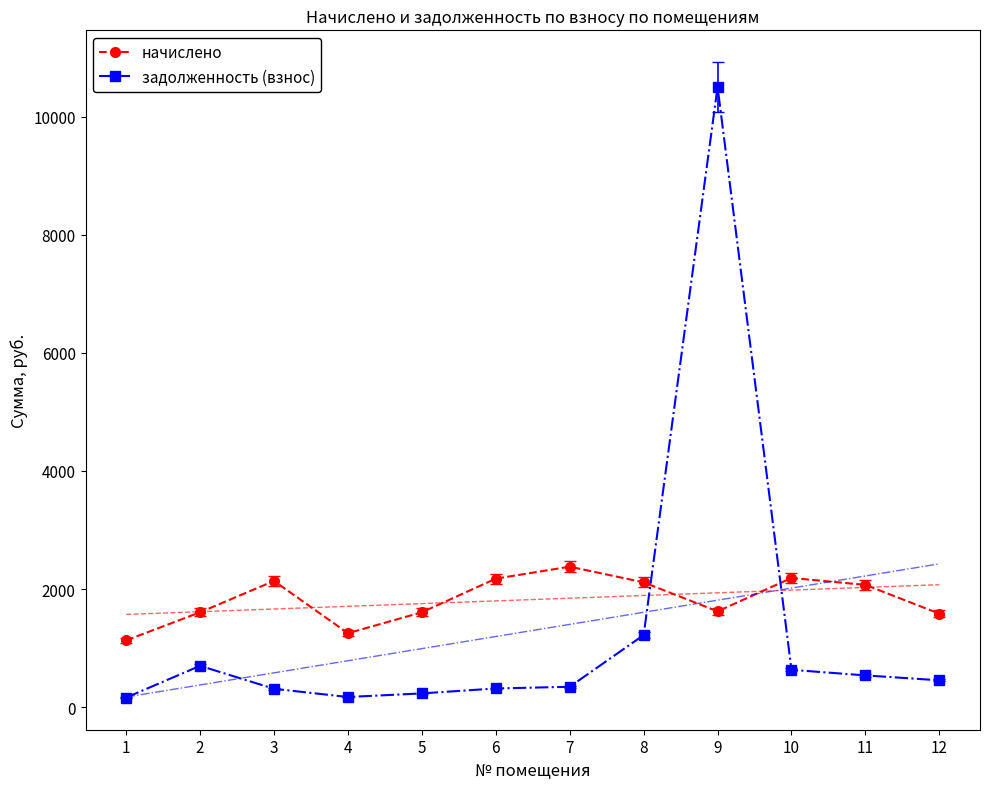

At which category does the chart reach its minimum across all series?

1